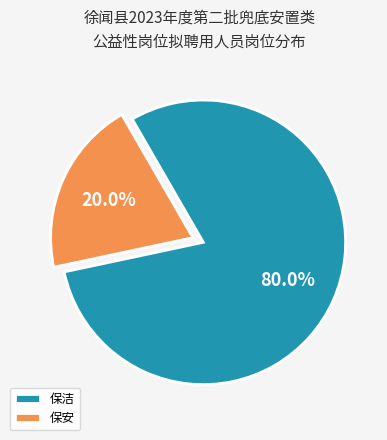

Count the number of slices in the pie.

2